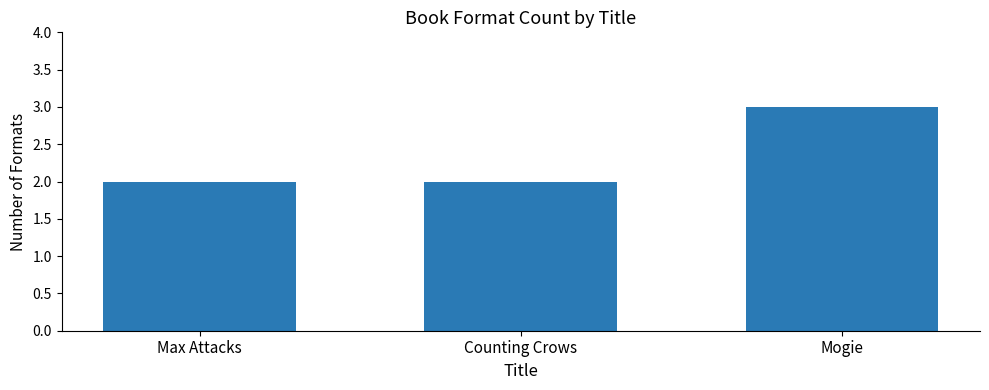

What is the label of the 1st bar from the left?

Max Attacks